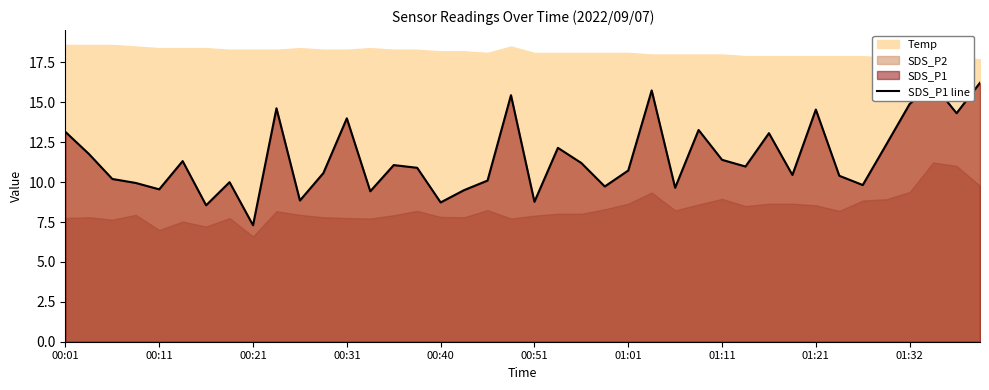

What is the lowest value of the SDS_P1 line series?

7.3